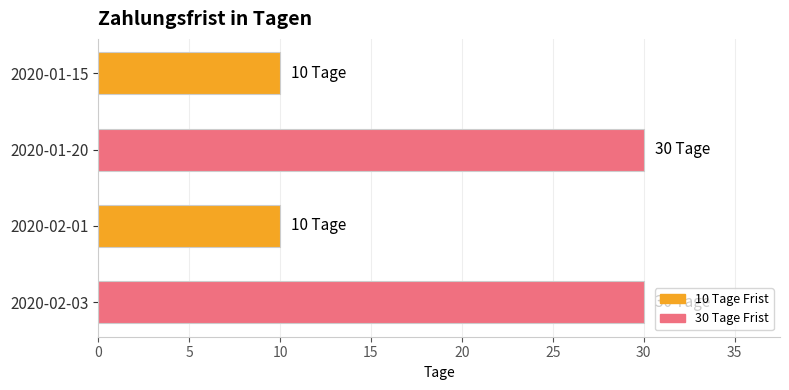

How many series are shown in this chart?

1